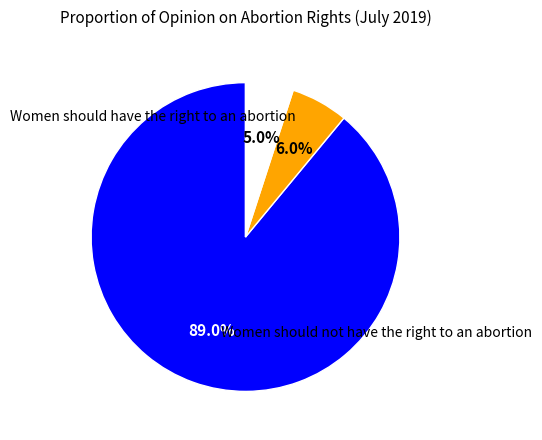

How many slices are in this pie chart?

3